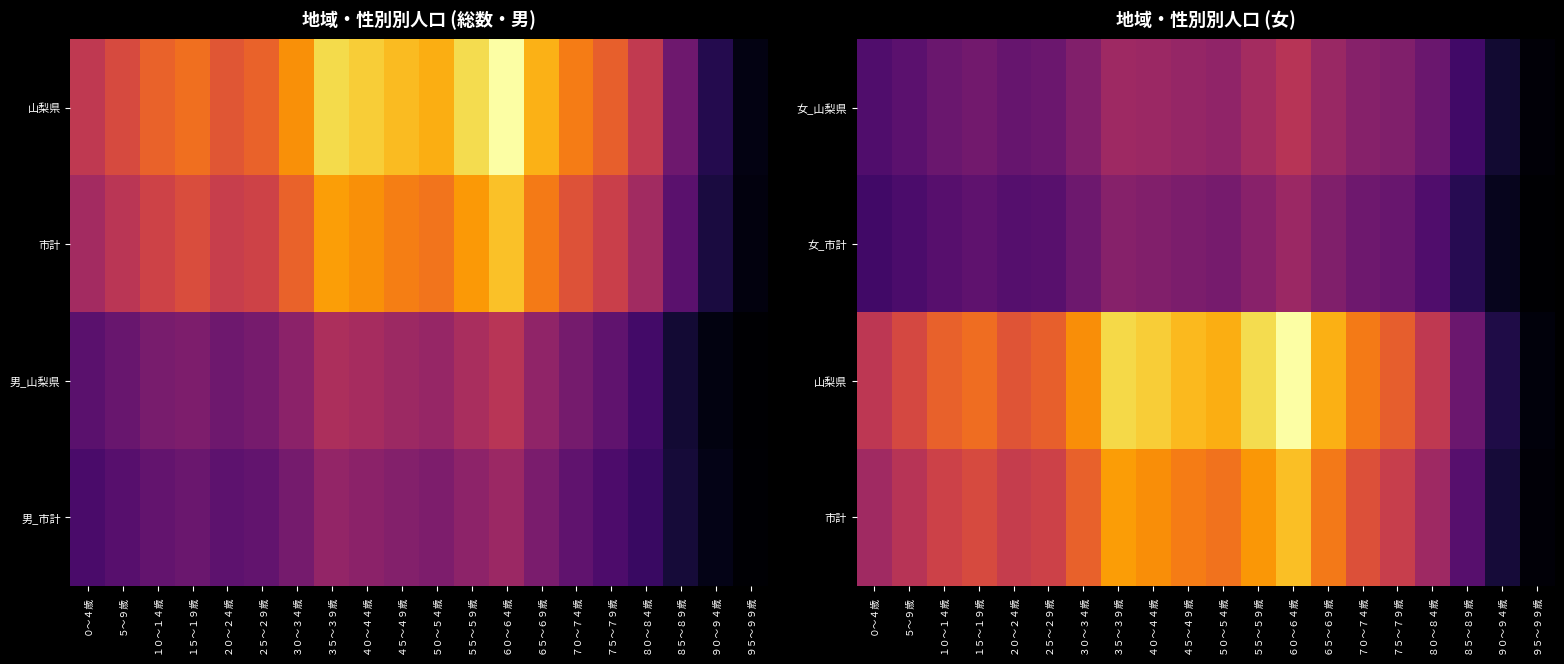

How many categories are shown in the chart?

20